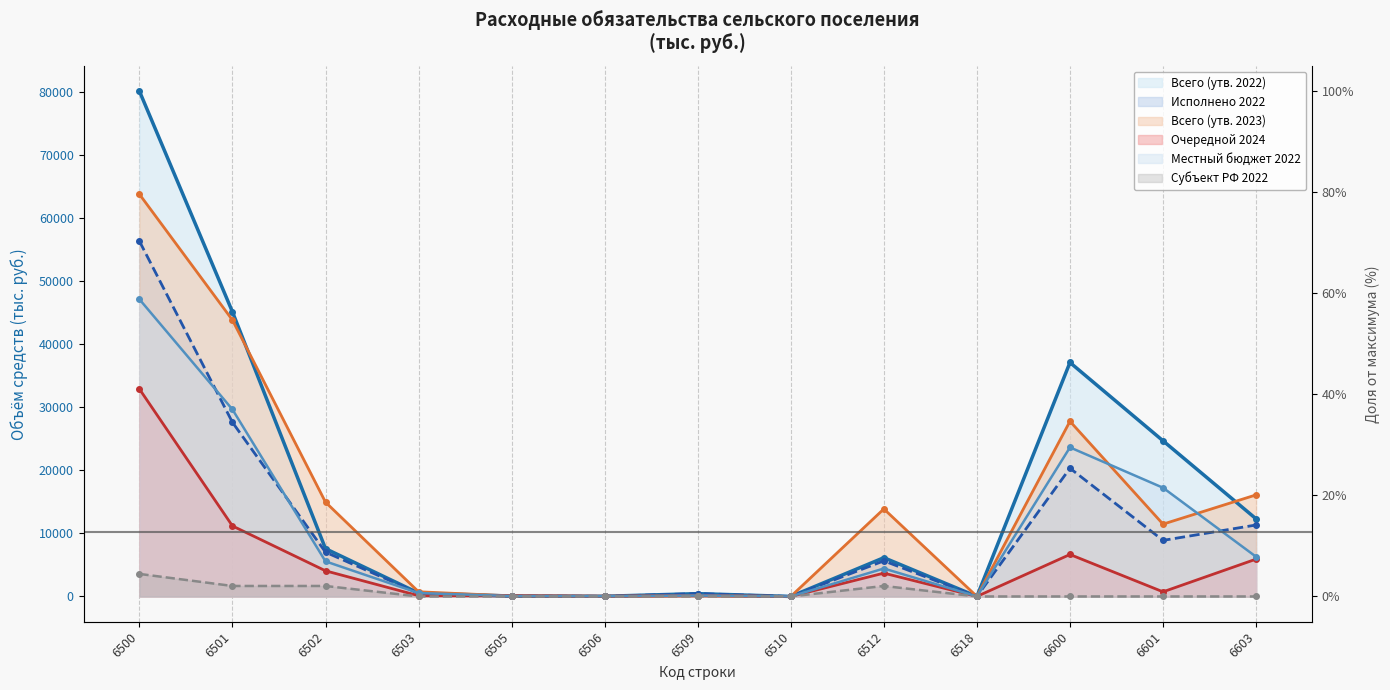

How many times do Очередной 2024 and Всего (утв. 2022) cross each other?

1